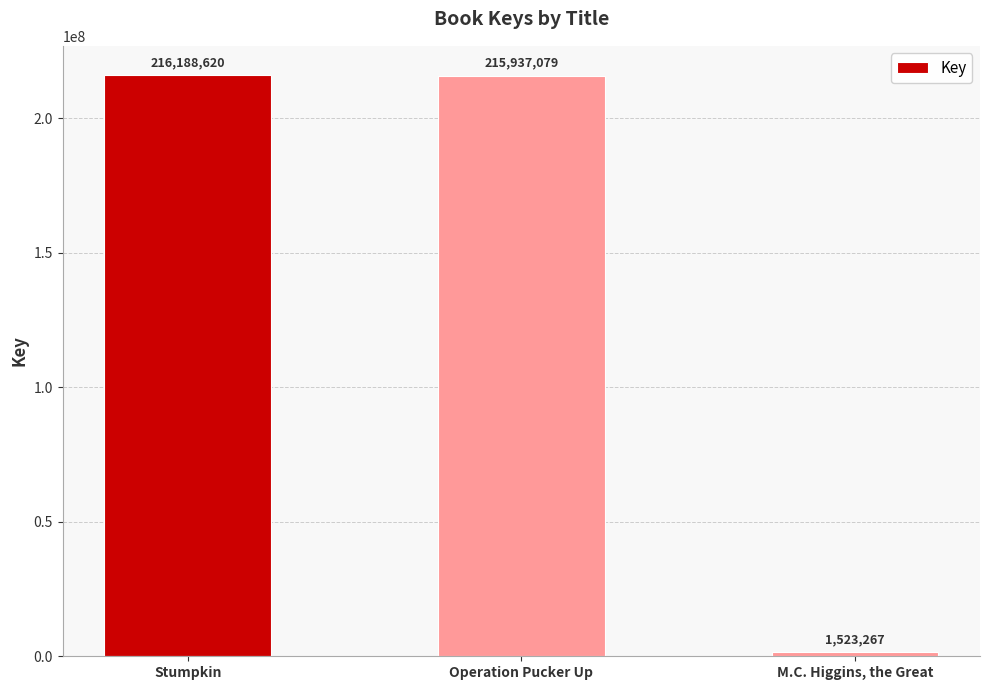

What is the change in value from Stumpkin to M.C. Higgins, the Great?

-214665353